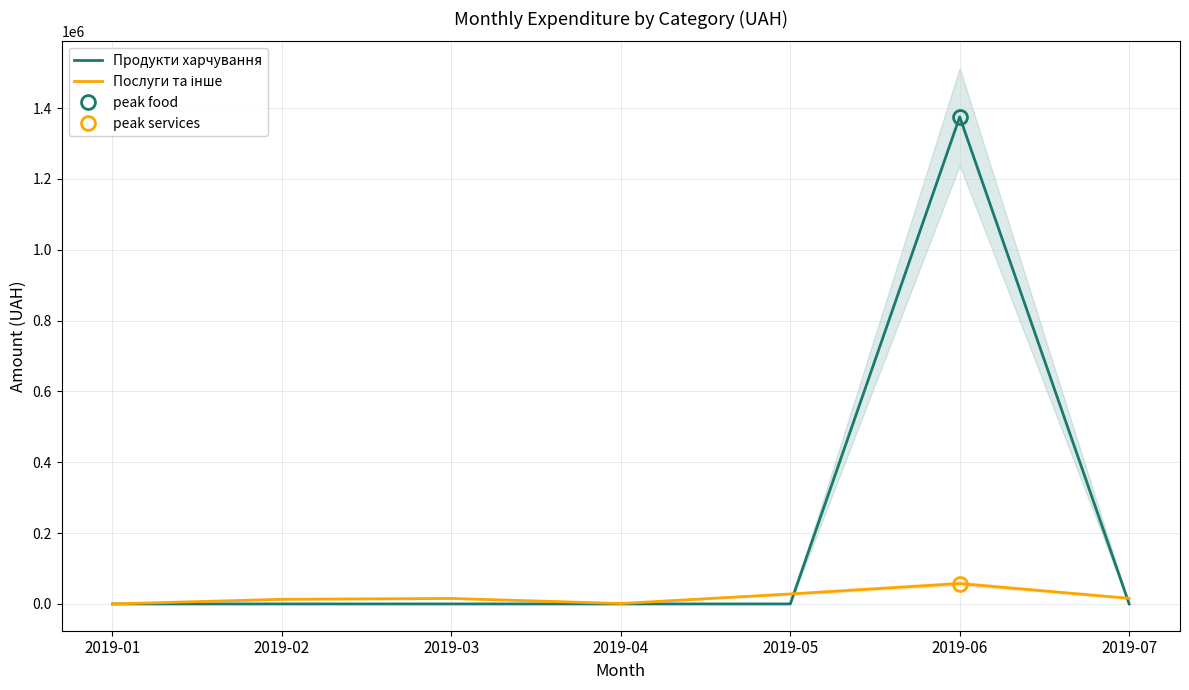

What is the maximum value for Продукти харчування?

1375475.1